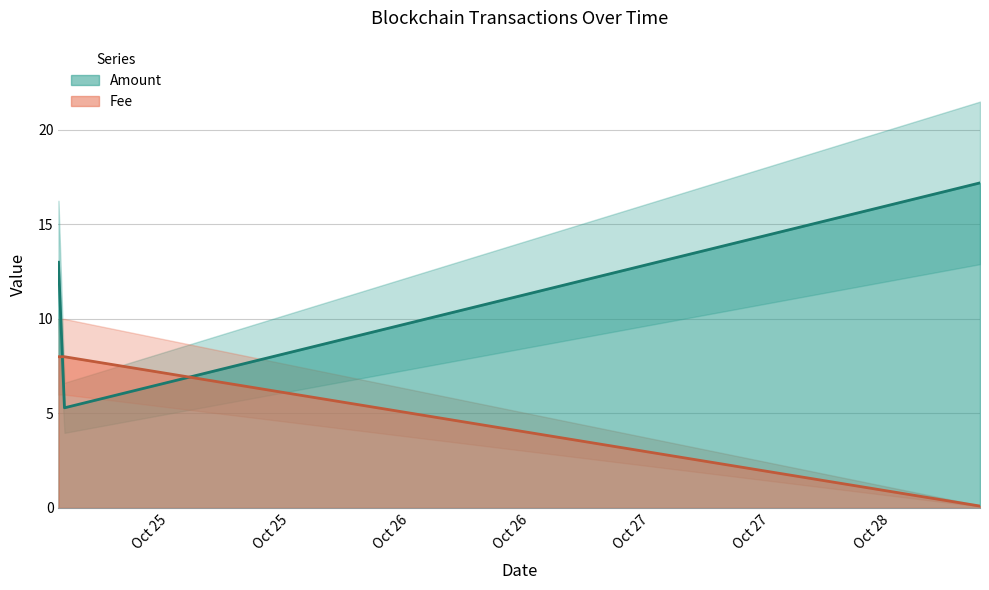

What is the average value of the Amount series?

11.8